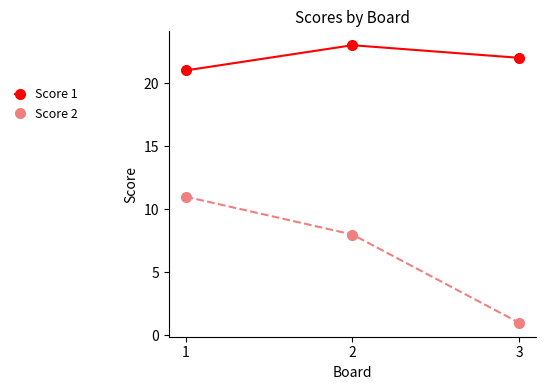

The value of Score 1 at 2 is 9. True or false?

False